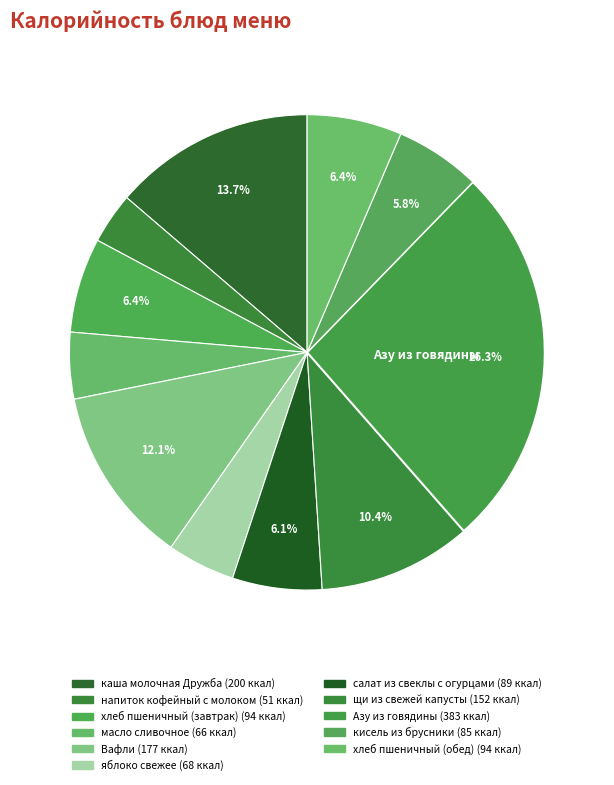

To the nearest percent, what is the difference between the largest and smallest slice percentages?

23%